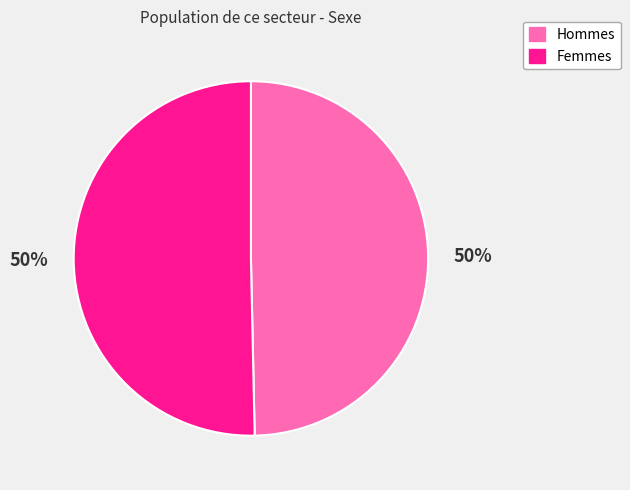

Is the sum of Hommes and Femmes greater than half?

Yes